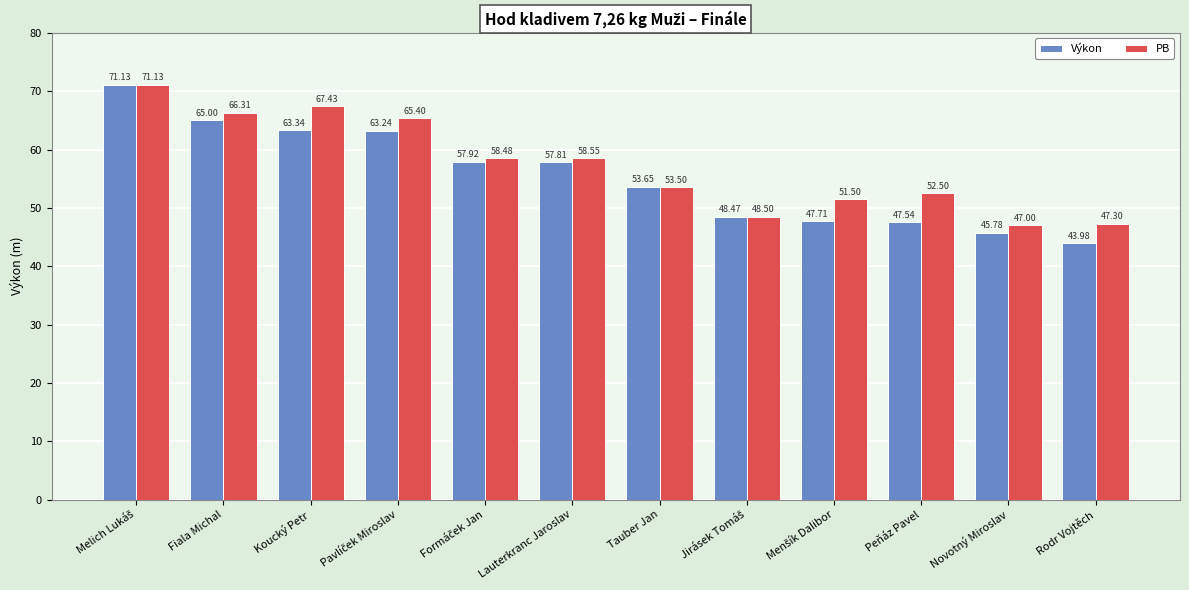

At how many categories does at least one series exceed 46?

12